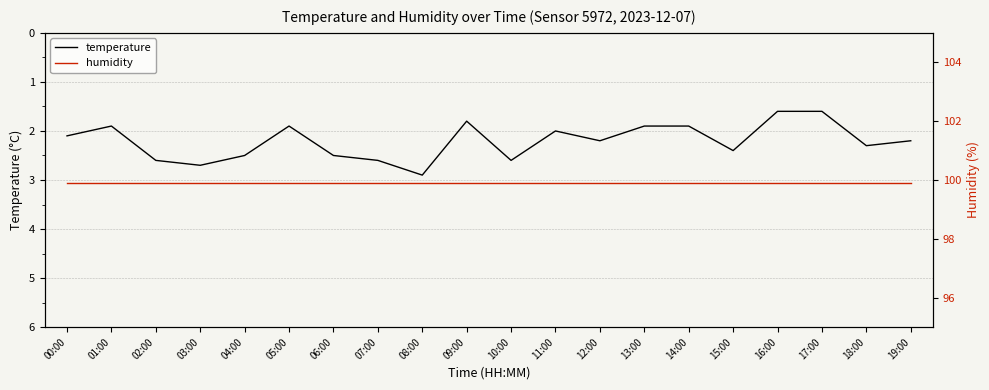

Between 06:00 and 13:00, which series saw the biggest shift?

temperature